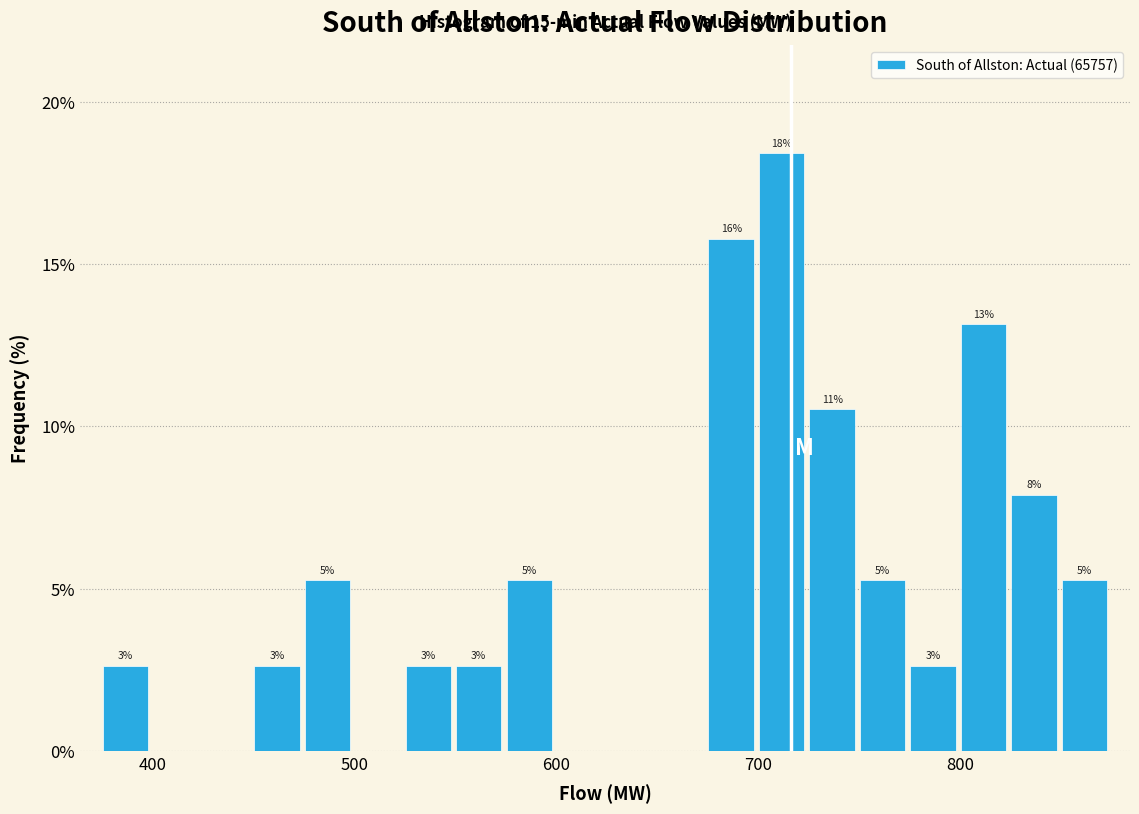

Read against the x-axis, roughly where is the centre of the tallest bar?

710